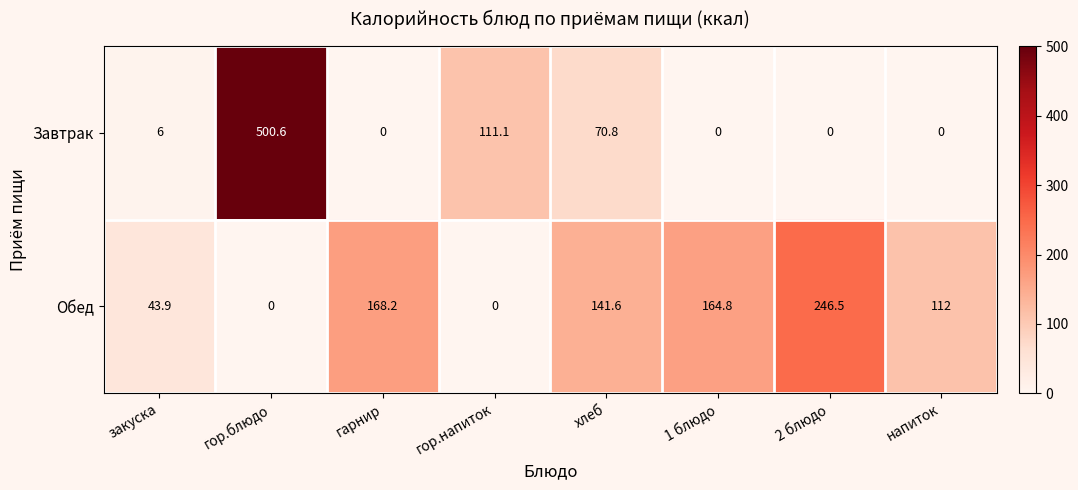

Which series changed the most between закуска and напиток?

Обед